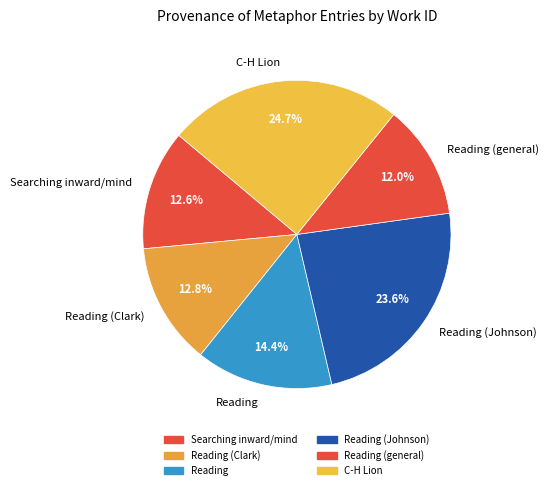

What is the ratio of the value at Reading (Clark) to the value at Reading (Johnson)?

0.5